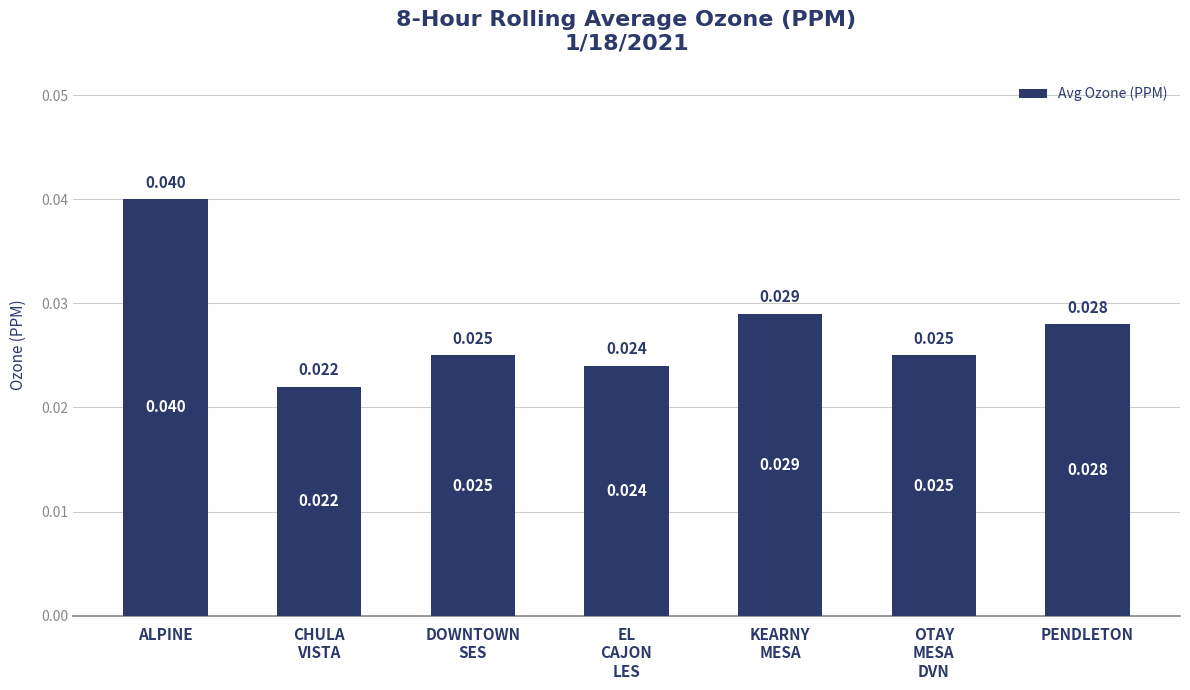

What is the label of the 7th bar from the right?

ALPINE